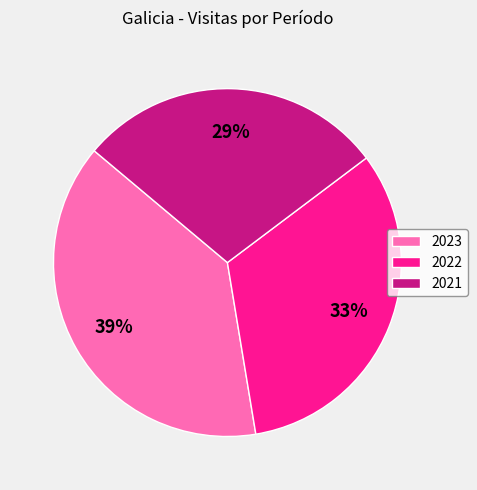

Which category has the biggest portion of the pie?

2023